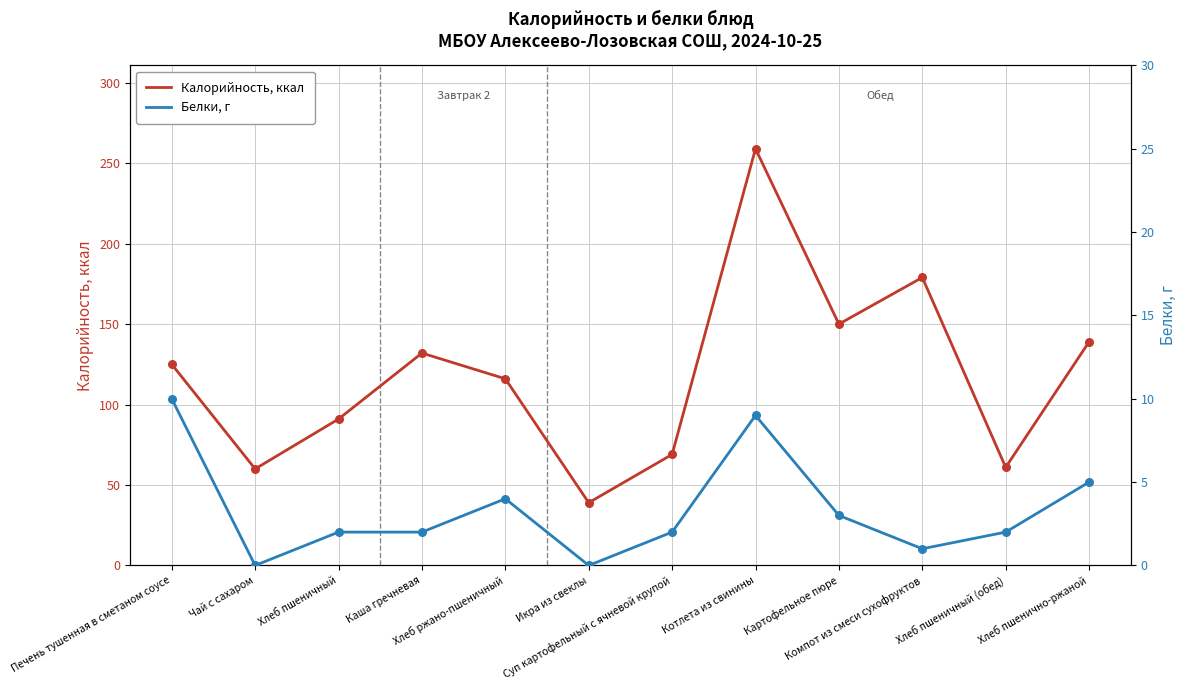

Which series reaches the maximum Y coordinate?

Калорийность, ккал